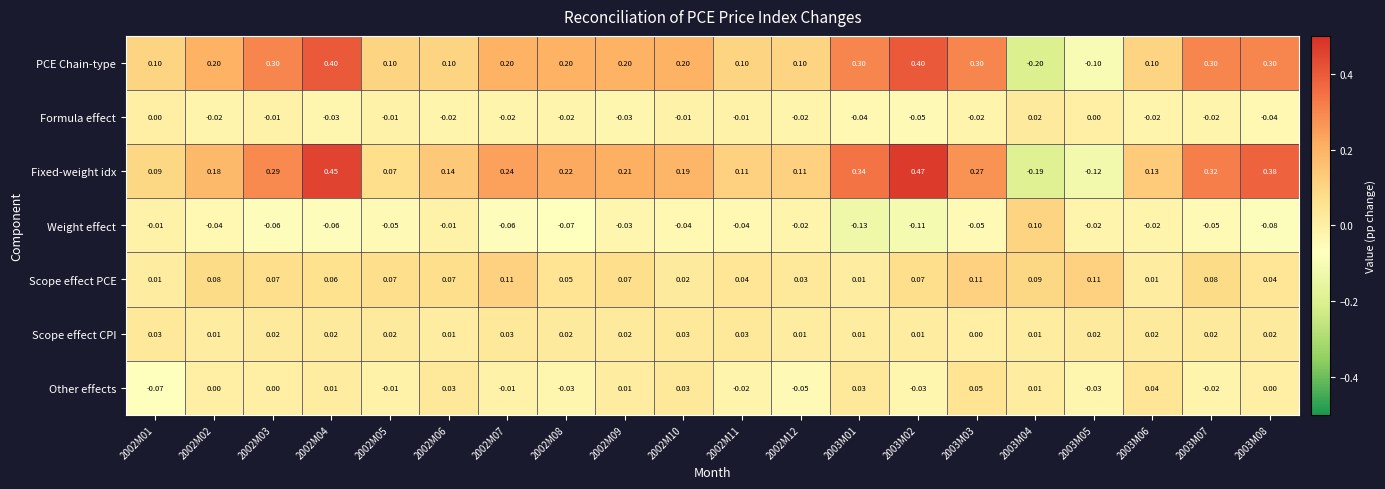

Is the value of Scope effect CPI at 2003M03 greater than the value of Formula effect at 2003M02?

Yes